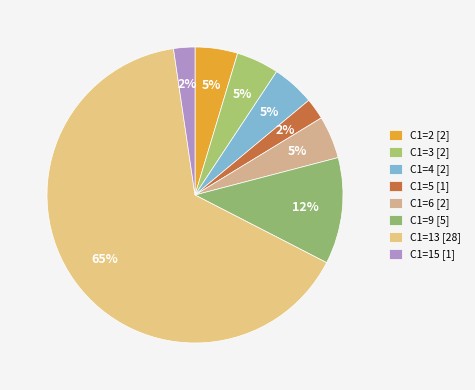

What is the largest slice in the pie chart?

C1=13 [28]